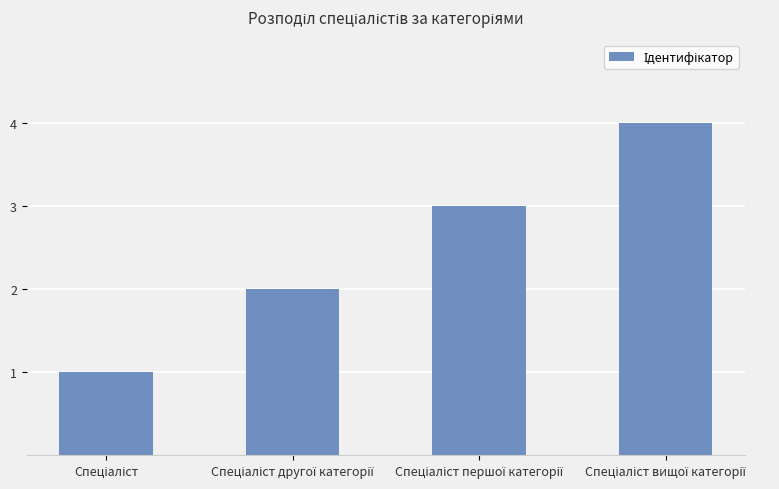

How many distinct data groups are displayed?

1